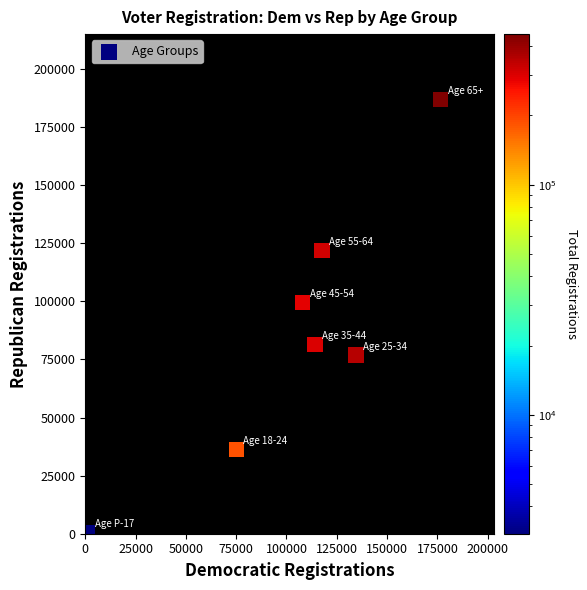

What Y value in the scatter plot is closest to 93721?

99381